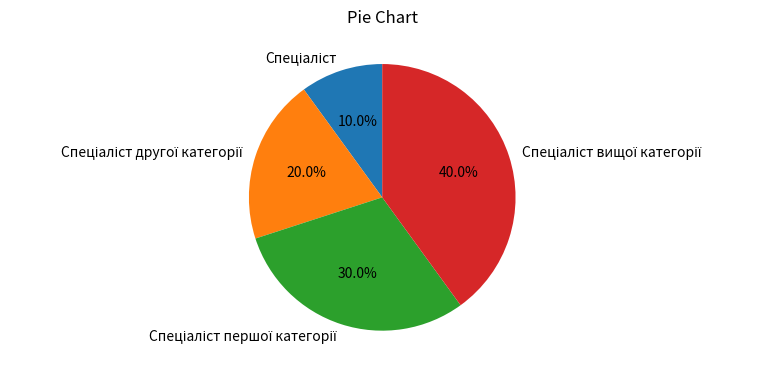

Does any single category account for the majority?

No